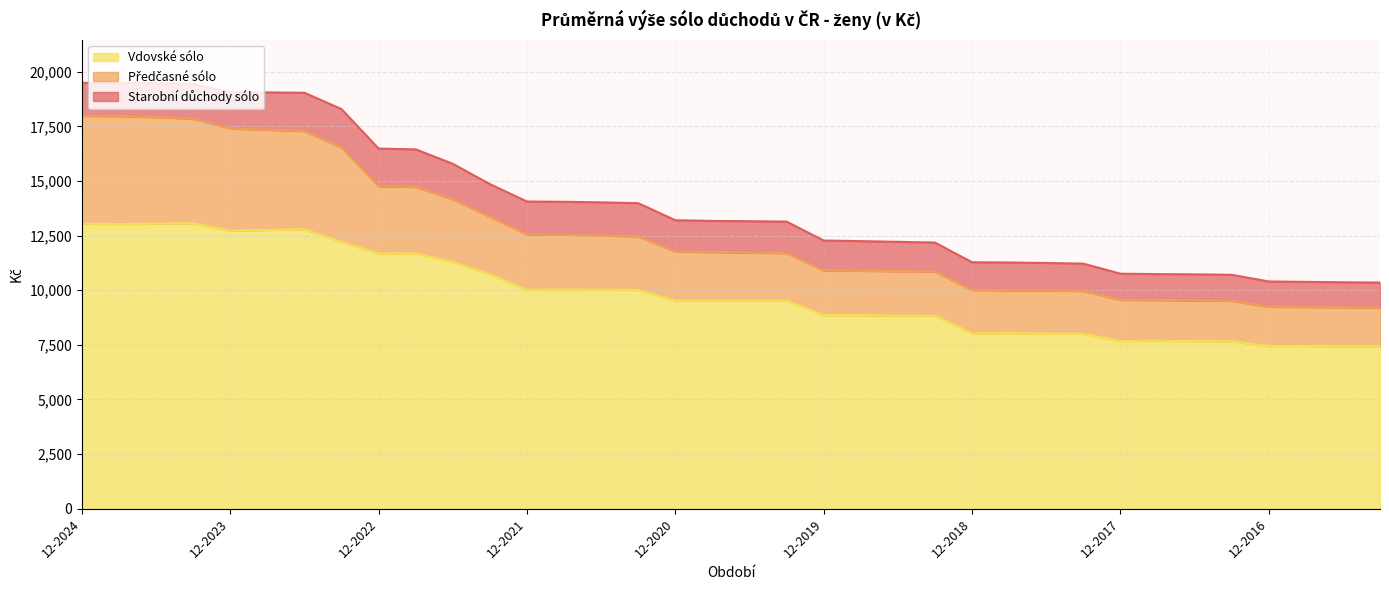

The value of Předčasné sólo at 03-2022 is 13360. True or false?

True